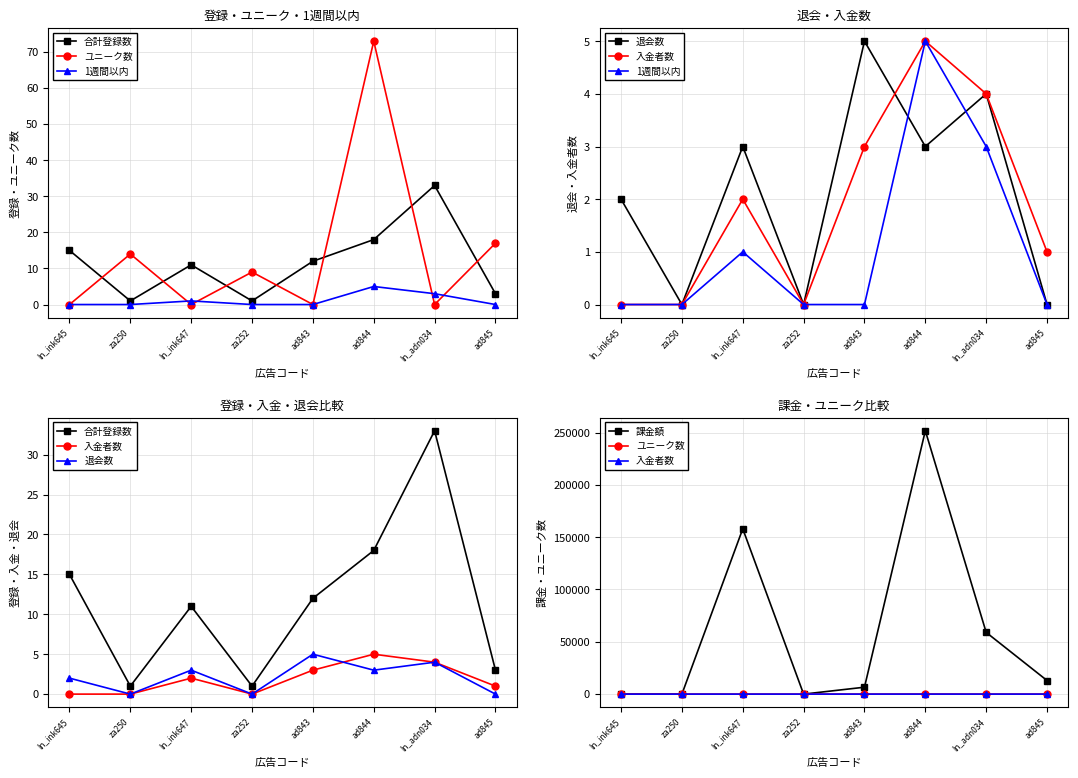

Is the value of 退会数 at ad845 greater than the value of 入金者数 at ln_ink647?

No